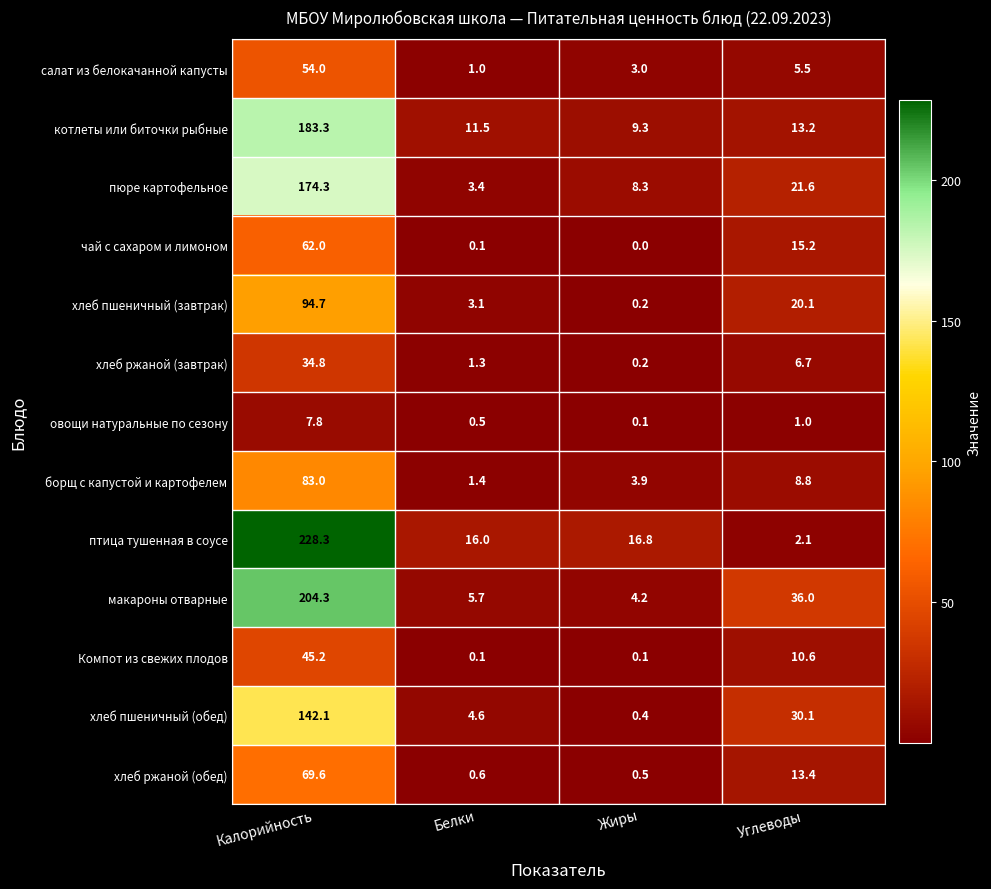

At which label does Компот из свежих плодов first exceed 10?

Калорийность